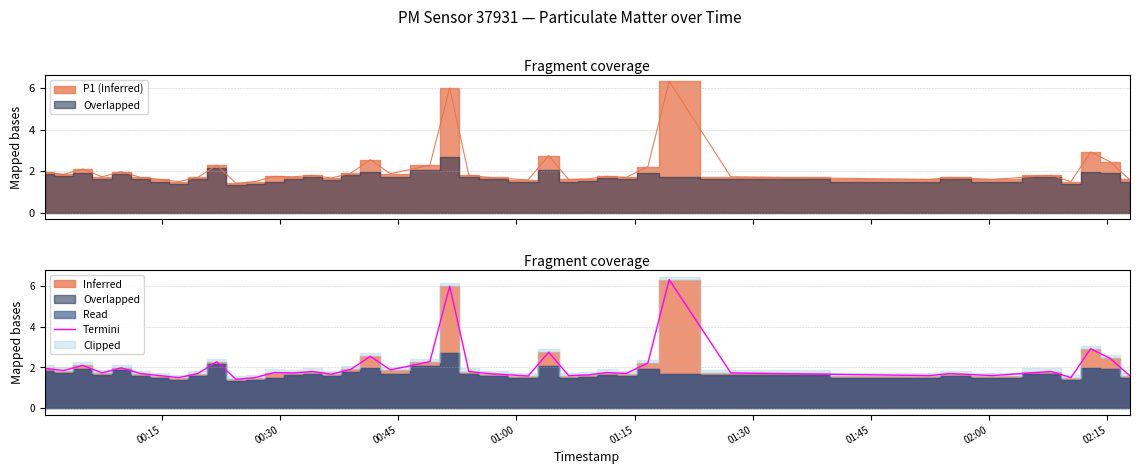

What is the lowest value of the Termini series?

1.4